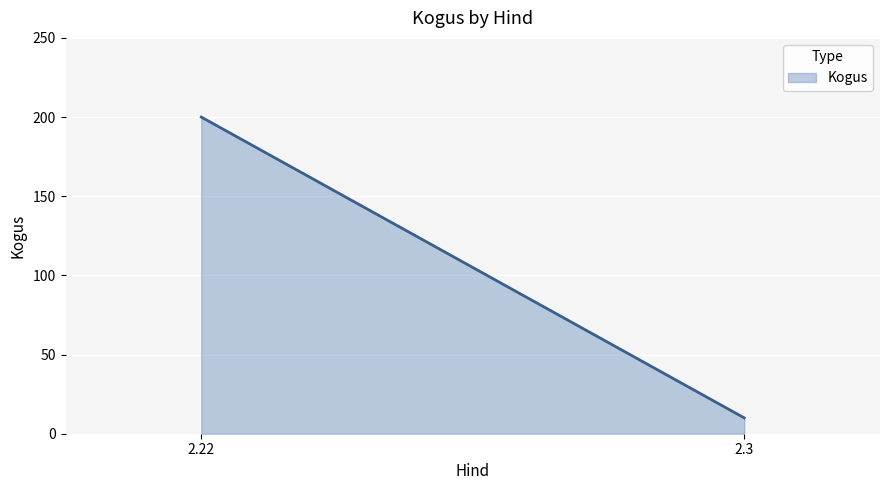

What is the value of the 1st point from the left?

199